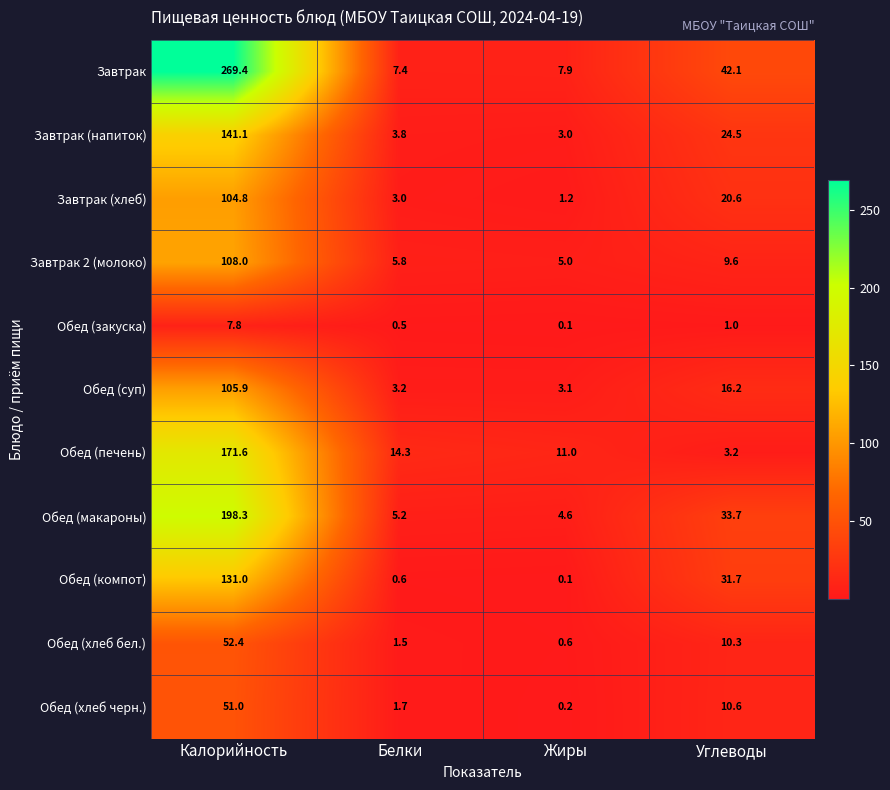

What is the spread (max minus min) of values at Калорийность?

261.6